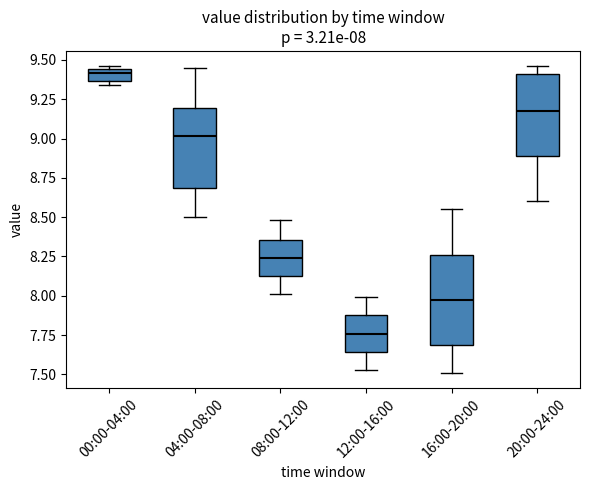

Which box's median line is the highest?

00:00-04:00